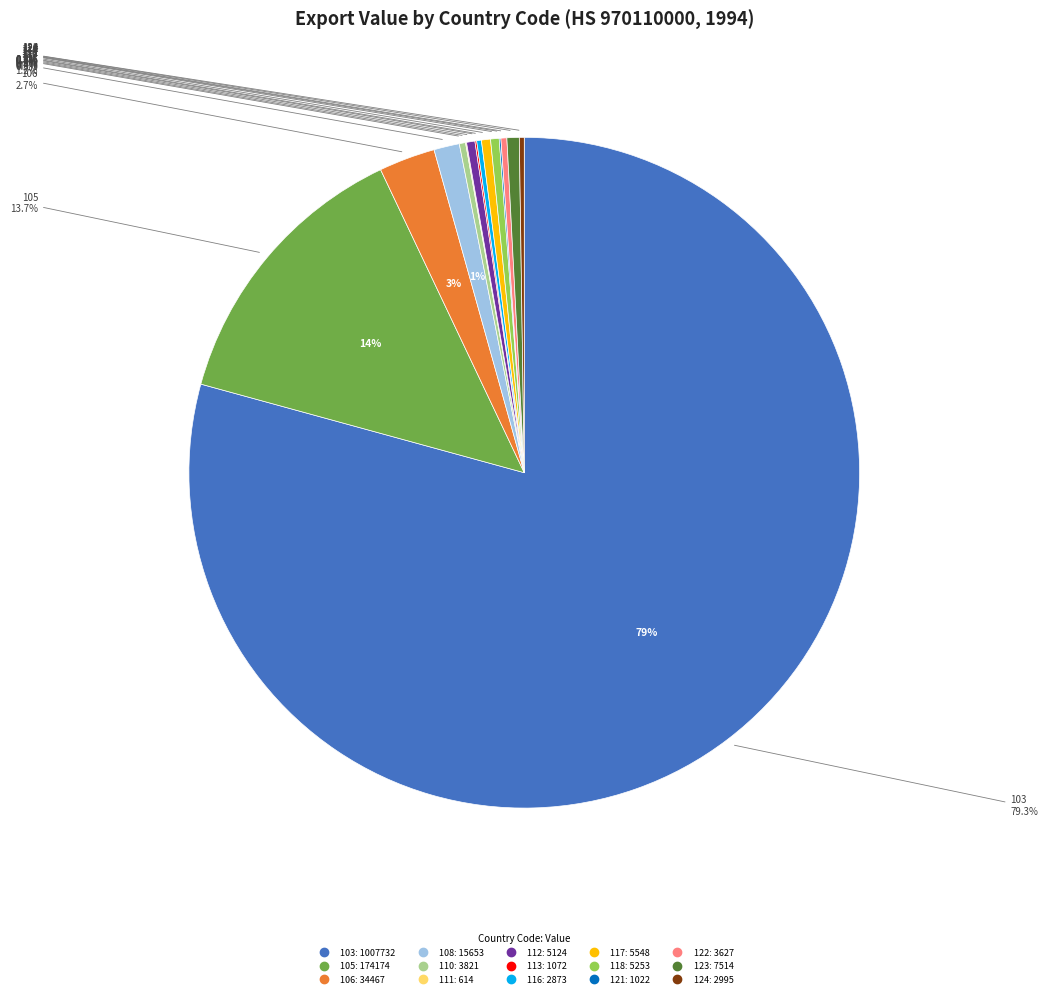

What is the total percentage of 116 and 122?

0.5%